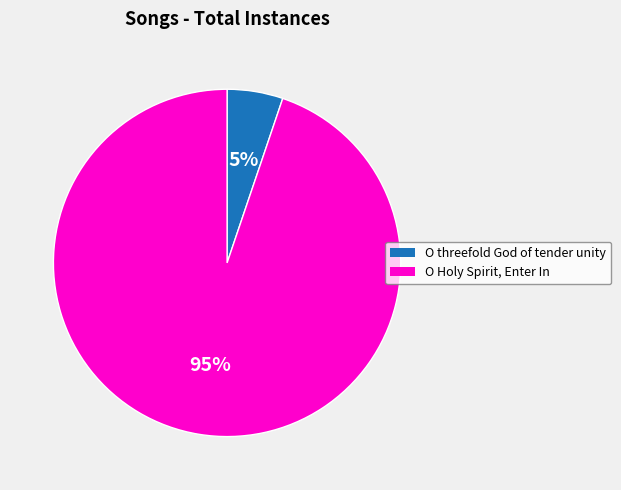

Does O Holy Spirit, Enter In represent more than half of the total?

Yes